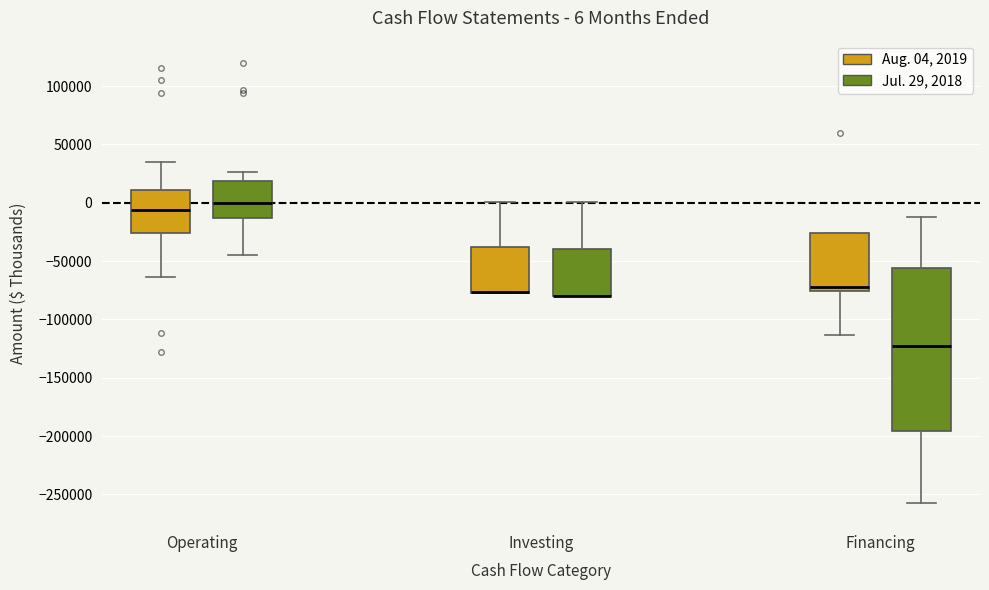

Comparing the boxes themselves (not the whiskers), which one is the tallest?

Financing (Jul. 29, 2018)